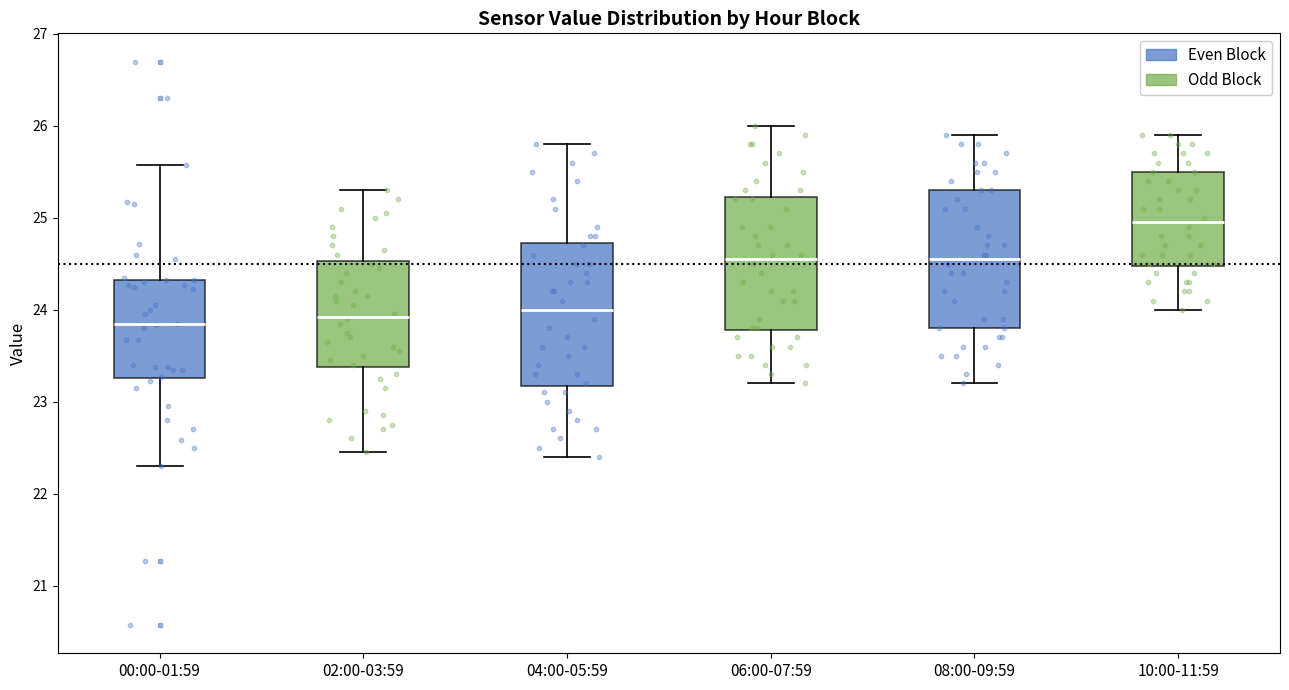

Reading left to right, read every box against the y-axis: the position of its median line, the range the box covers, and the ends of its whiskers. The values are not printed on the chart, so give them approximately, as read against the axis.

00:00-01:59: median 23.8, box 23.3 to 24.3, whiskers 22.3 to 25.6
02:00-03:59: median 23.9, box 23.4 to 24.5, whiskers 22.5 to 25.3
04:00-05:59: median 24.0, box 23.2 to 24.7, whiskers 22.4 to 25.8
06:00-07:59: median 24.6, box 23.8 to 25.2, whiskers 23.2 to 26.0
08:00-09:59: median 24.6, box 23.8 to 25.3, whiskers 23.2 to 25.9
10:00-11:59: median 25.0, box 24.5 to 25.5, whiskers 24.0 to 25.9